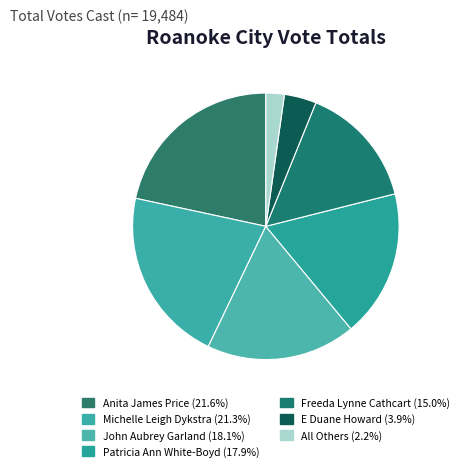

What percentage is NOT represented by Freeda Lynne Cathcart?

85.0%